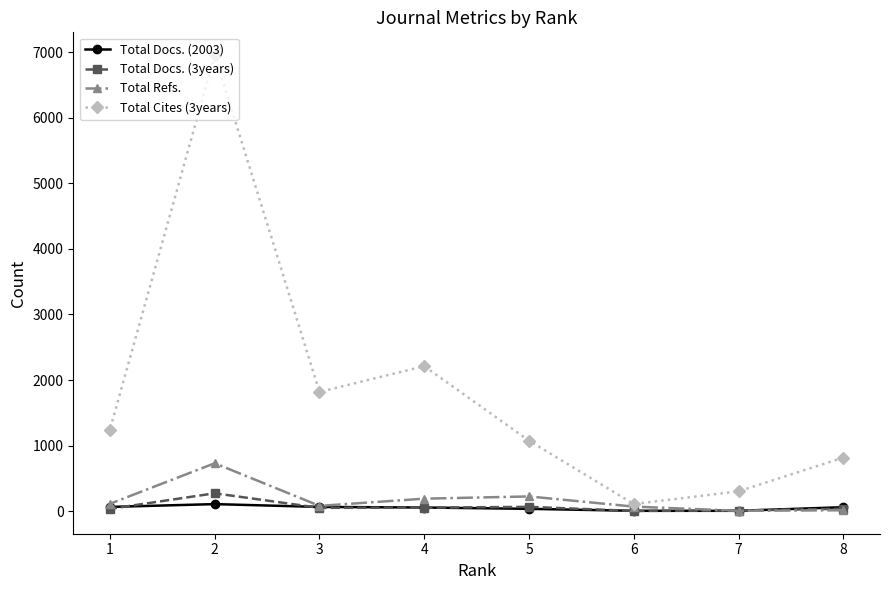

Is it true that Total Docs. (3years) equals 51 at 3?

True